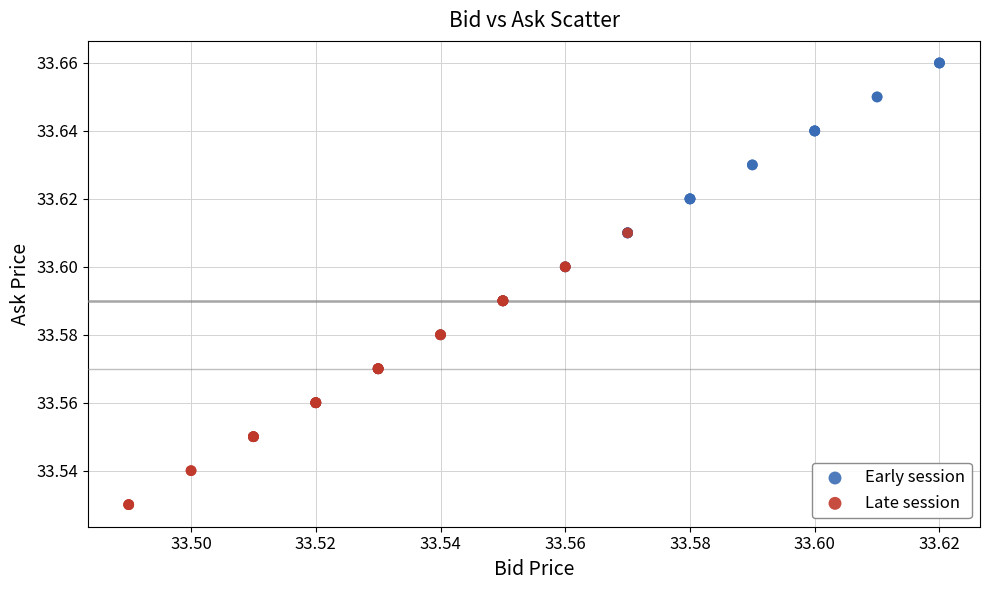

Which series contains the highest Y value?

Early session